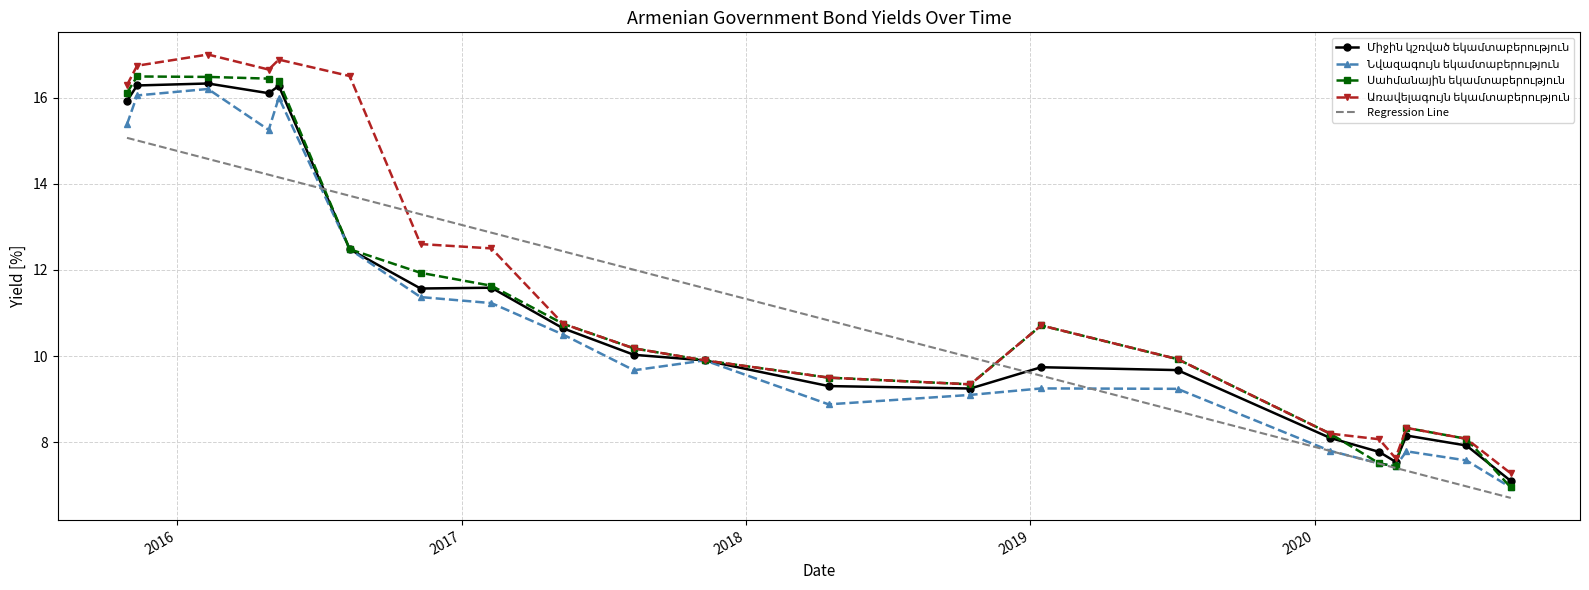

What is the smallest value displayed?

6.7